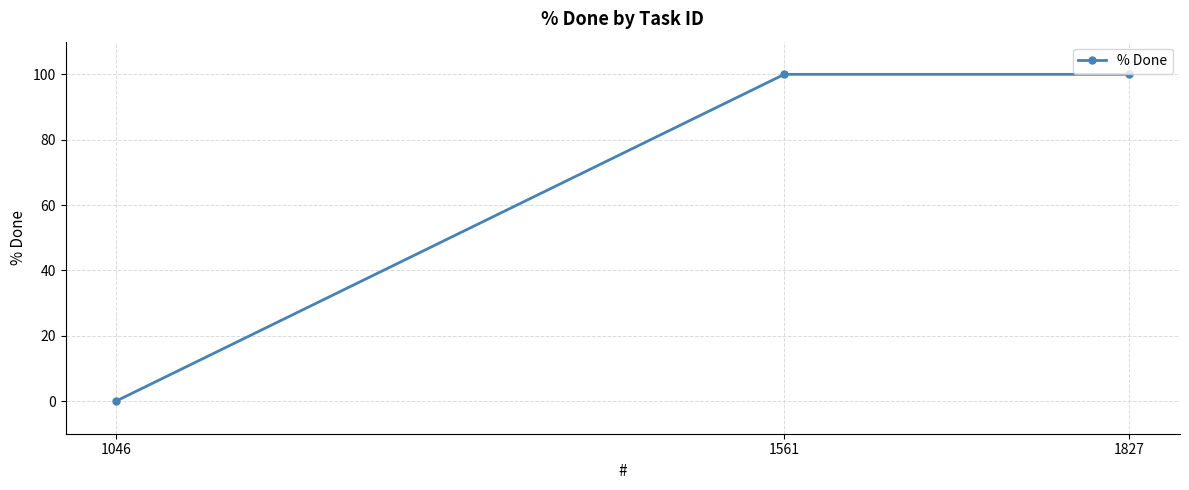

Rank the categories by value from lowest to highest.

1046, 1827, 1561